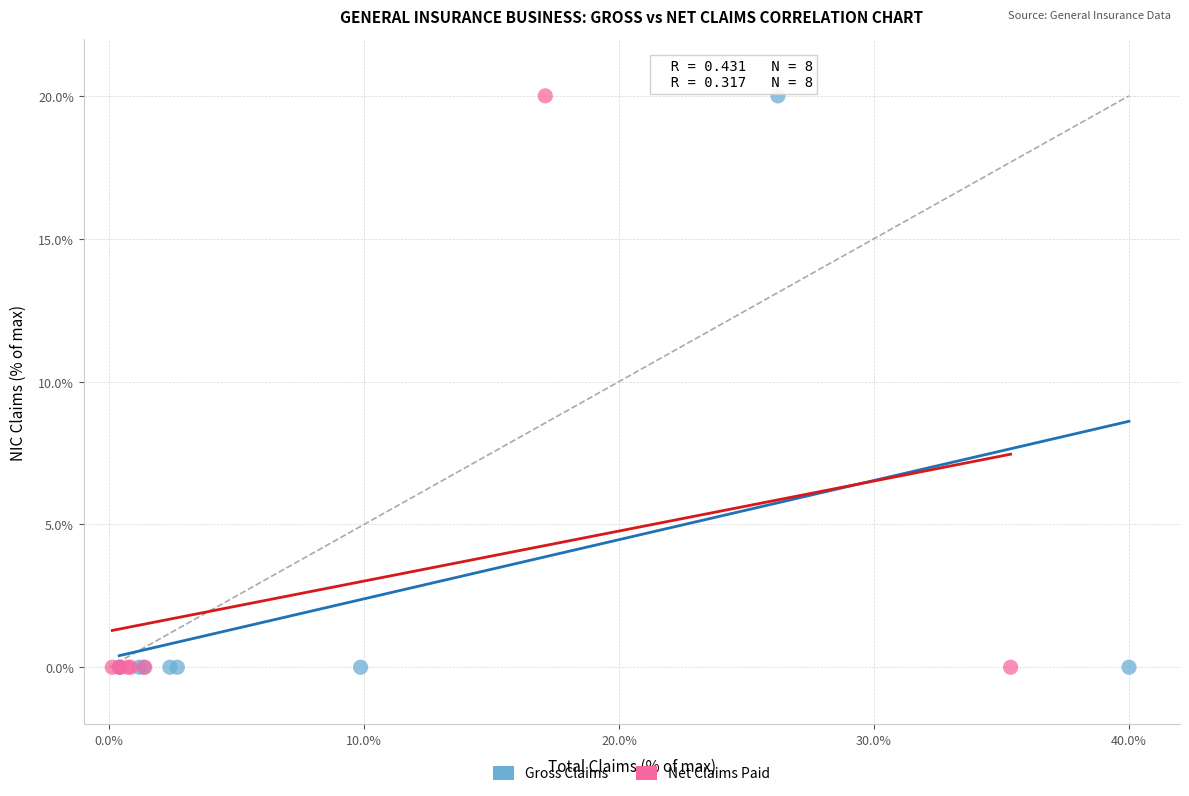

What are all the series names shown in the legend?

Gross Claims, Net Claims Paid